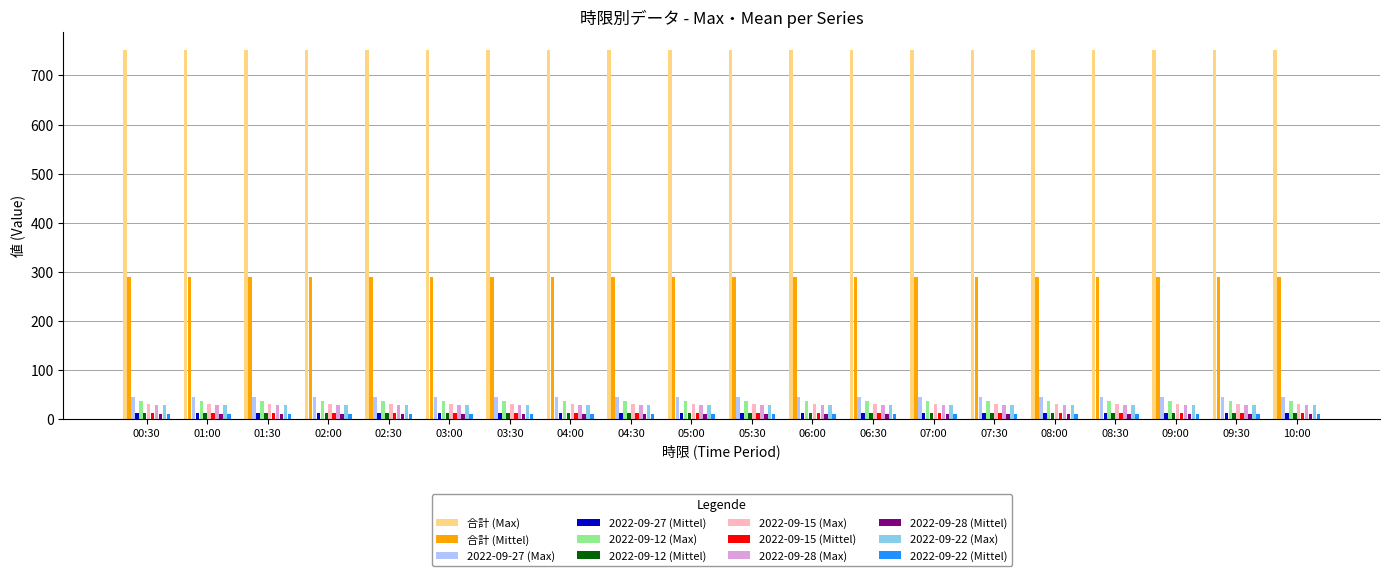

Which series has the largest total across all categories?

合計 (Max)